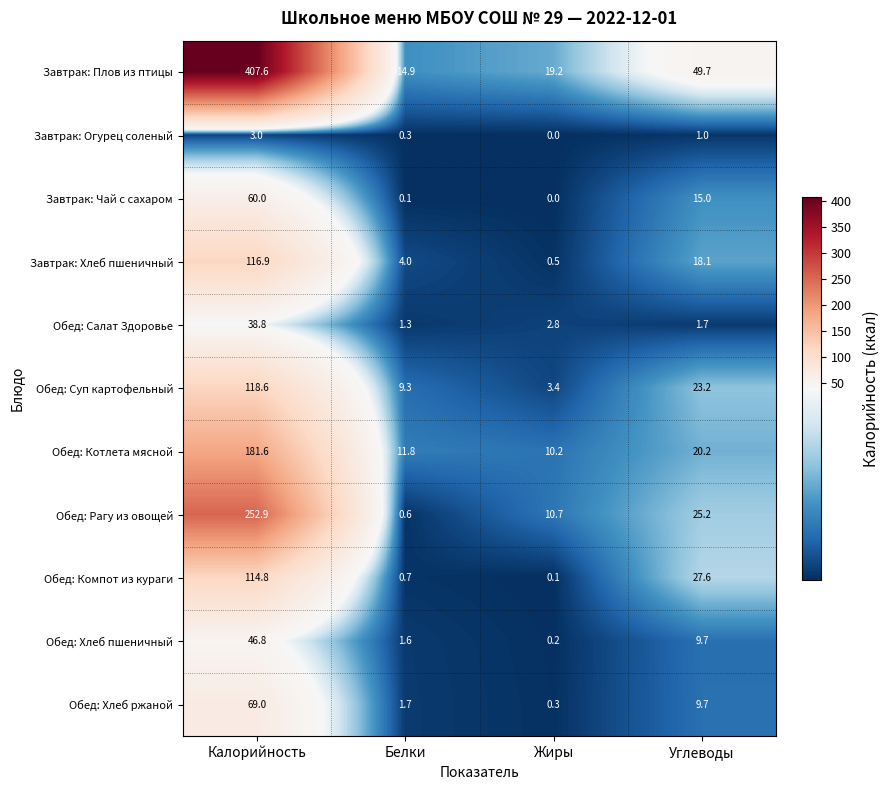

What is the maximum value for Обед: Хлеб ржаной?

69.0